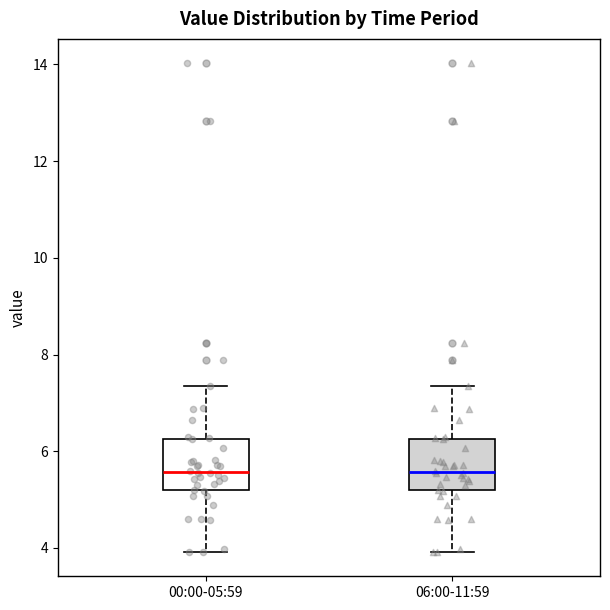

Reading left to right, read every box against the y-axis: the position of its median line, the range the box covers, and the ends of its whiskers. The values are not printed on the chart, so give them approximately, as read against the axis.

00:00-05:59: median 5.6, box 5.2 to 6.2, whiskers 4.0 to 7.4
06:00-11:59: median 5.6, box 5.2 to 6.2, whiskers 4.0 to 7.4